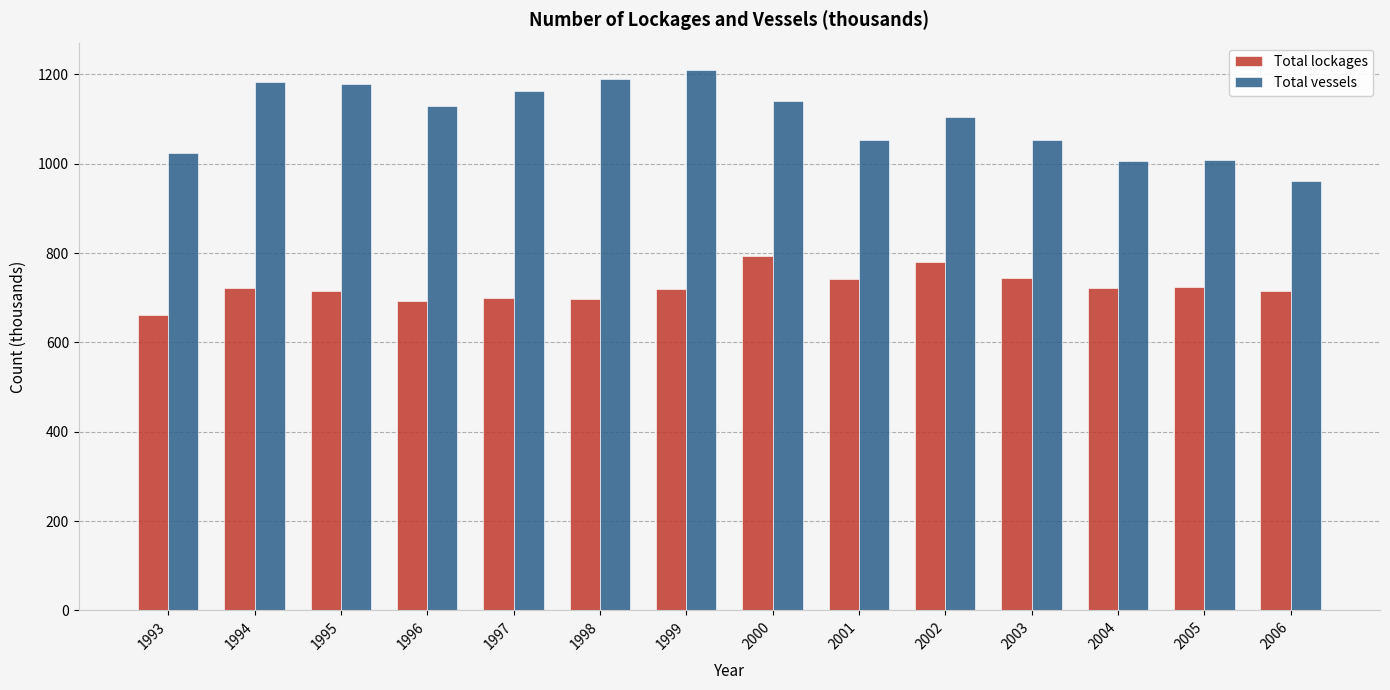

How many data points does each series have?

14